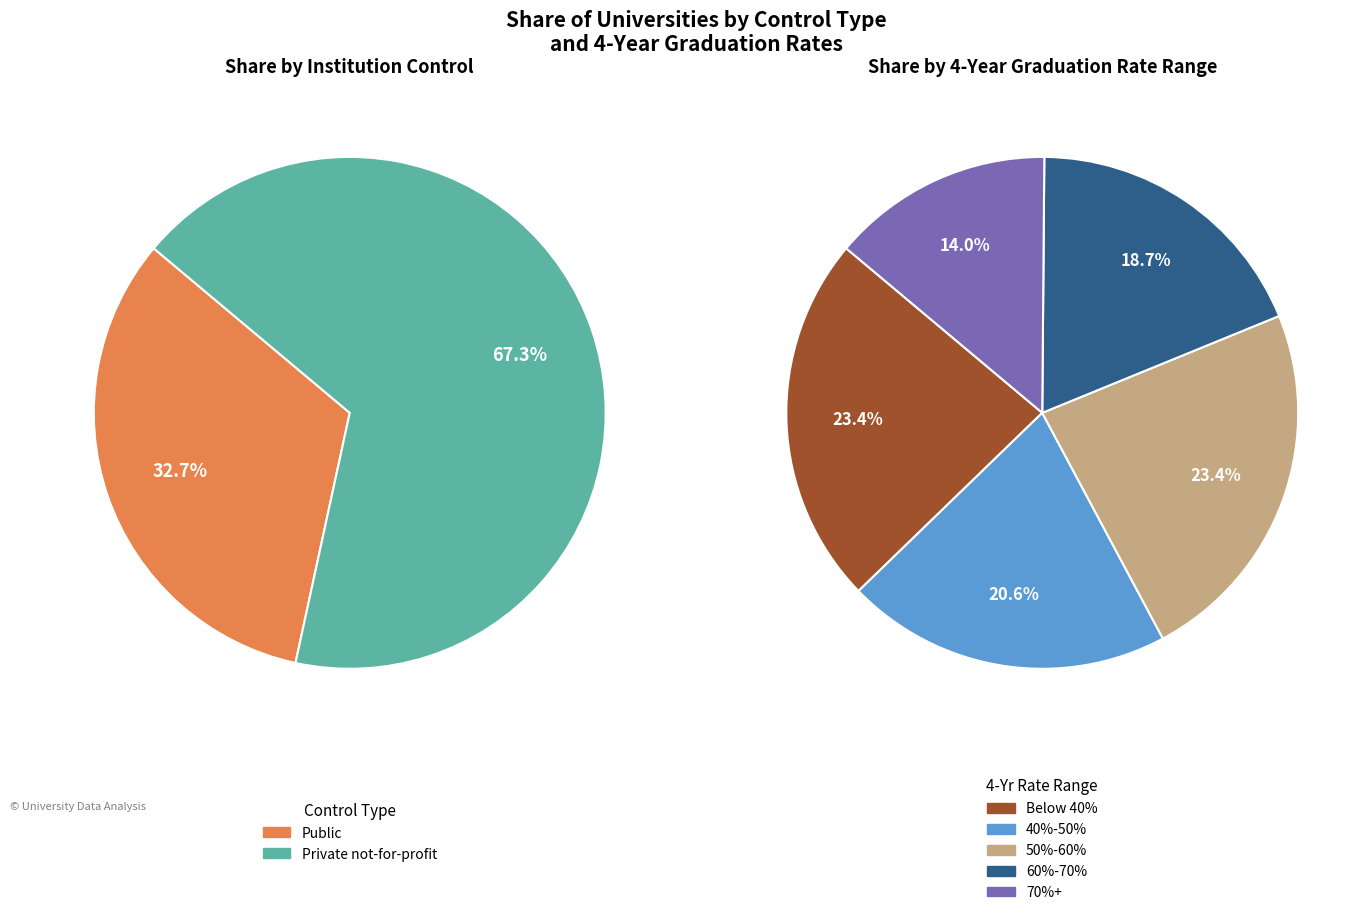

Does Private not-for-profit account for over 50% of the chart?

Yes